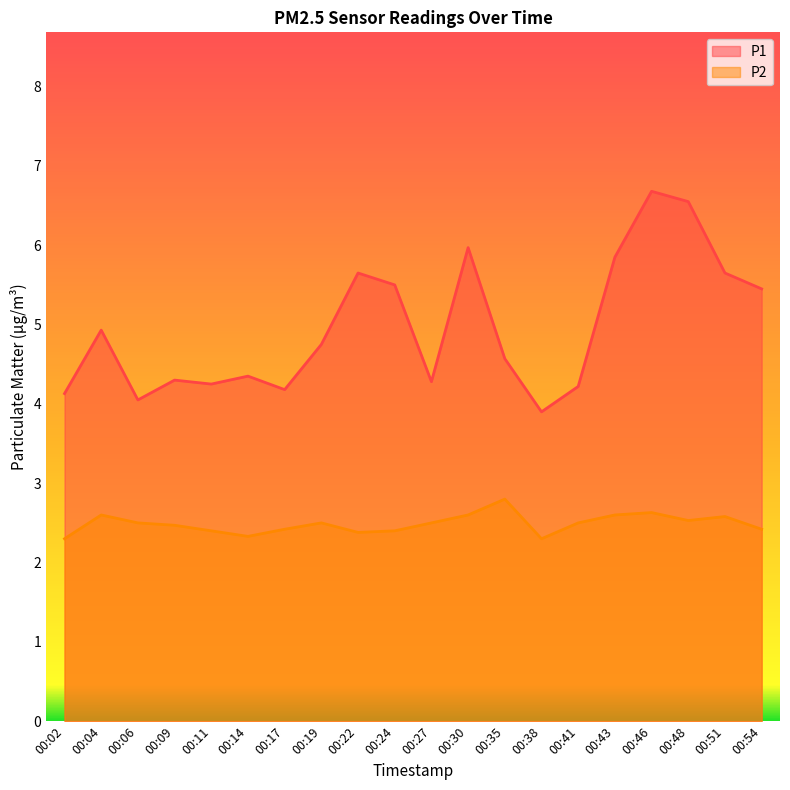

At 00:14, list the series in order from smallest to largest.

P2, P1